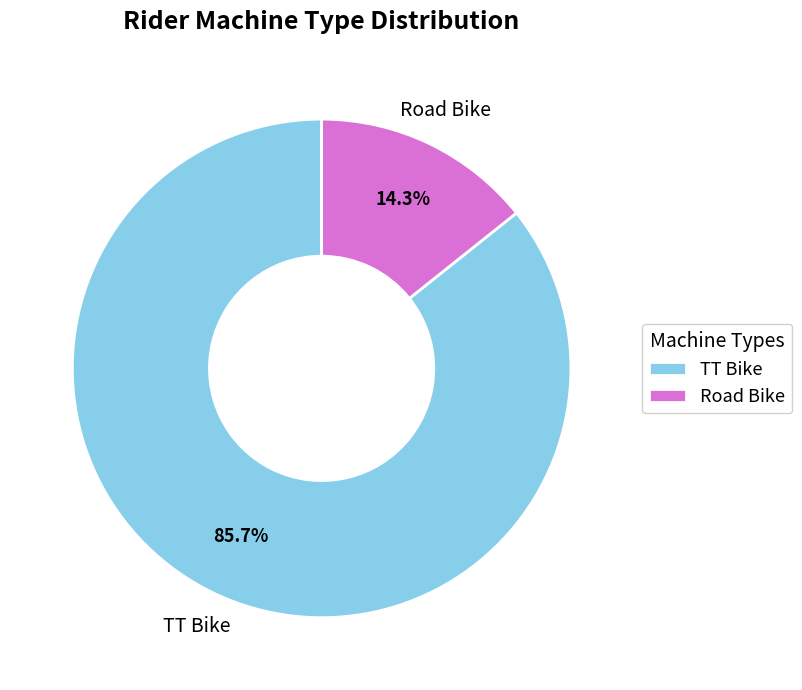

Rank the categories by value from highest to lowest.

TT Bike, Road Bike